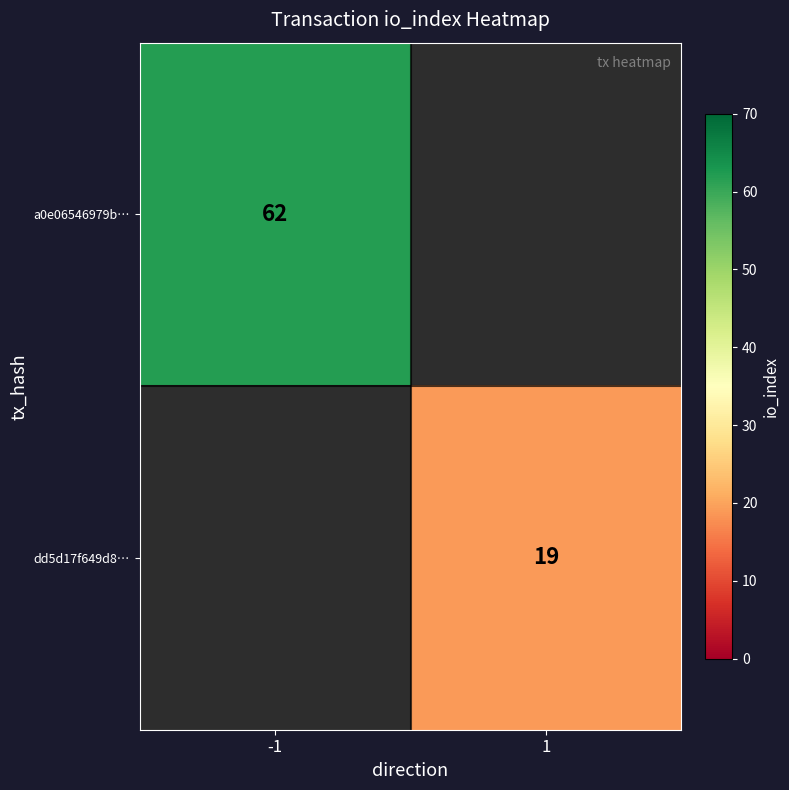

The dd5d17f649d8… series shows 33 at 1. True or false?

False